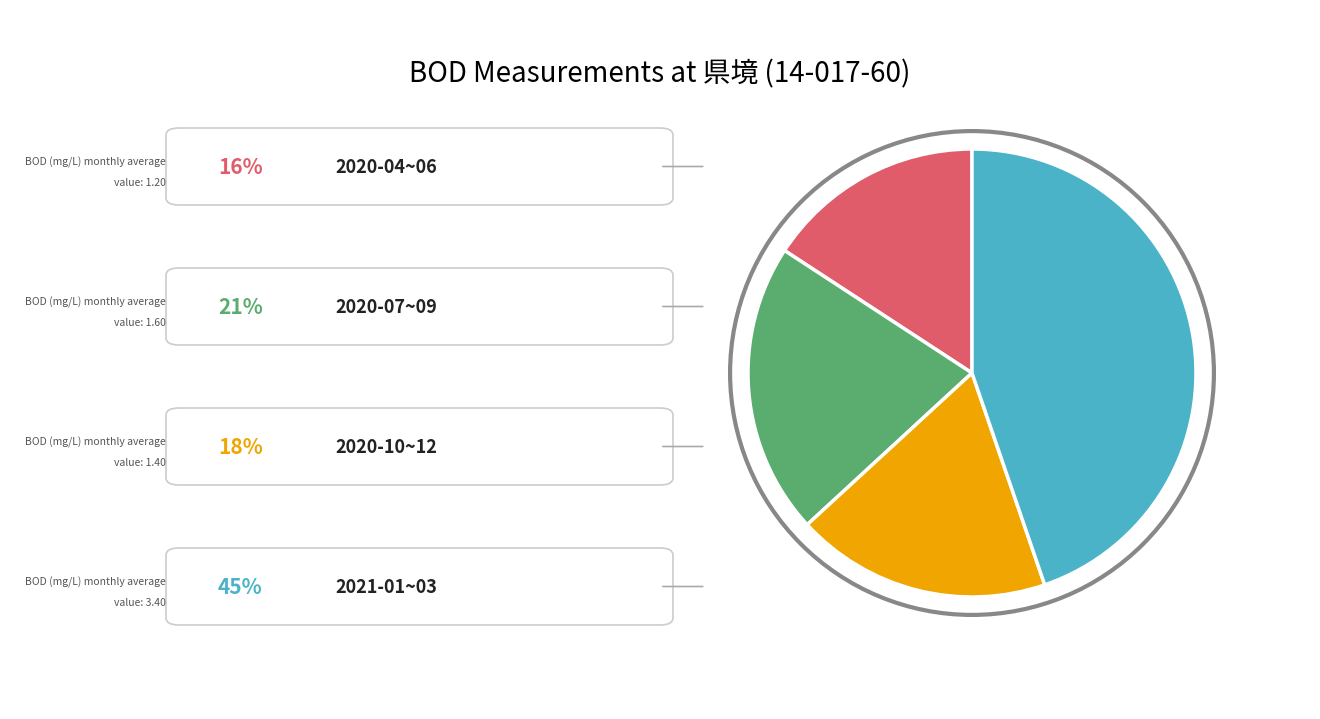

Is there a majority slice in this chart?

No